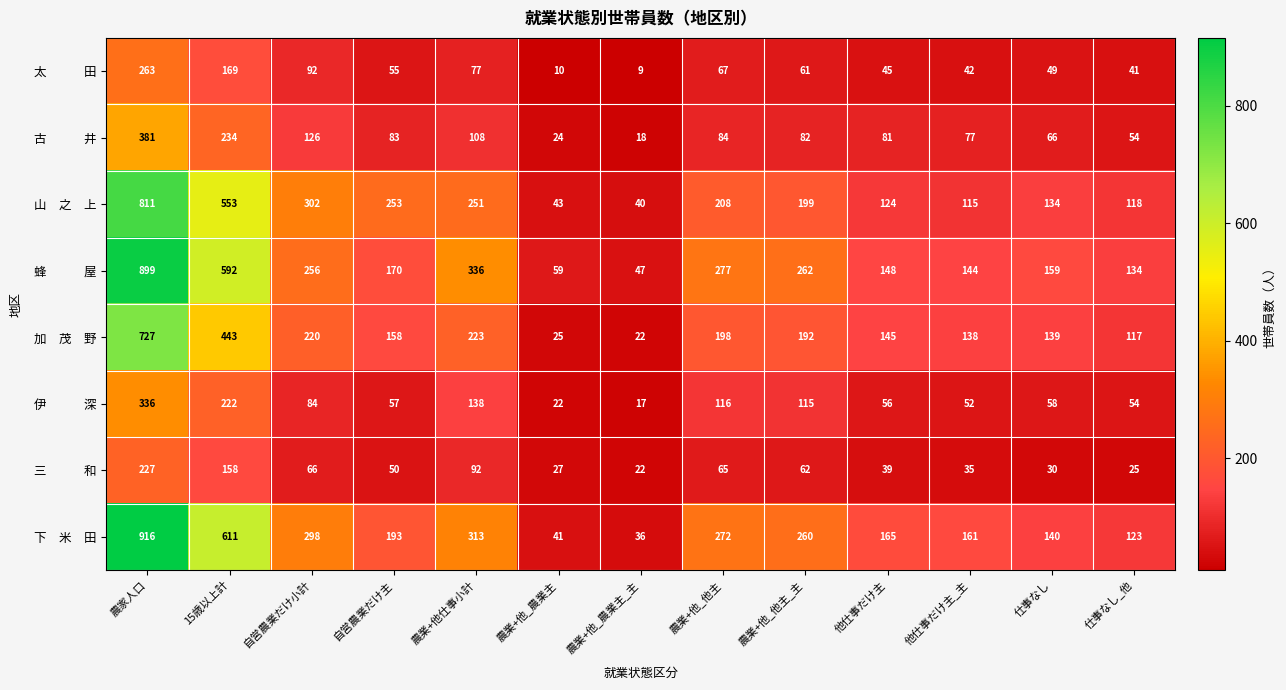

At which category does the chart reach its minimum across all series?

農業+他_農業主_主